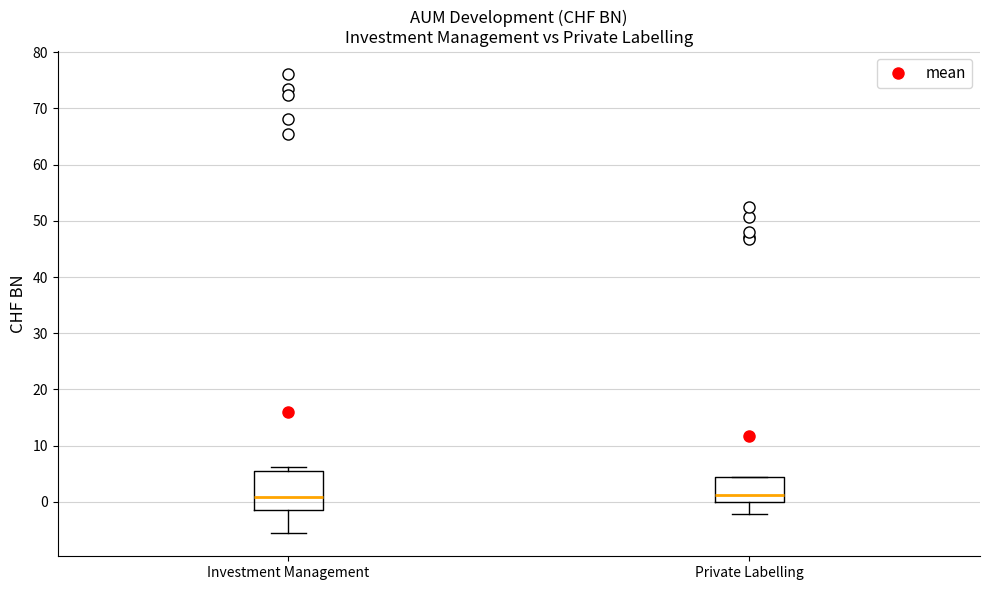

Reading left to right, transcribe this box plot: for each box, give where its median line is, the range the box spans, and where its two whiskers end, as read against the y-axis. The values are not printed on the chart, so give them approximately, as read against the axis.

Investment Management: median 1, box -1 to 6, whiskers -6 to 6 (just above the box's upper edge)
Private Labelling: median 1, box 0 to 4, whiskers -2 to 5